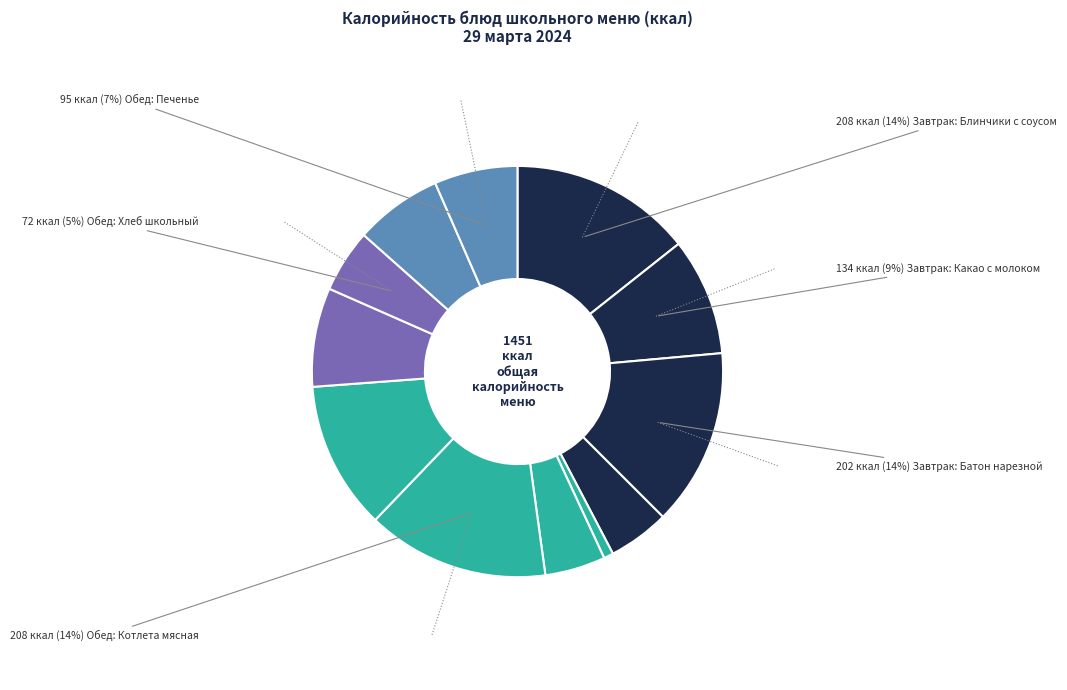

How many slices are in this pie chart?

12